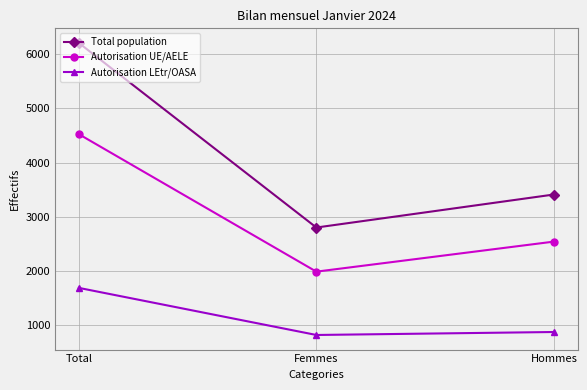

Does the chart have visible grid lines?

Yes